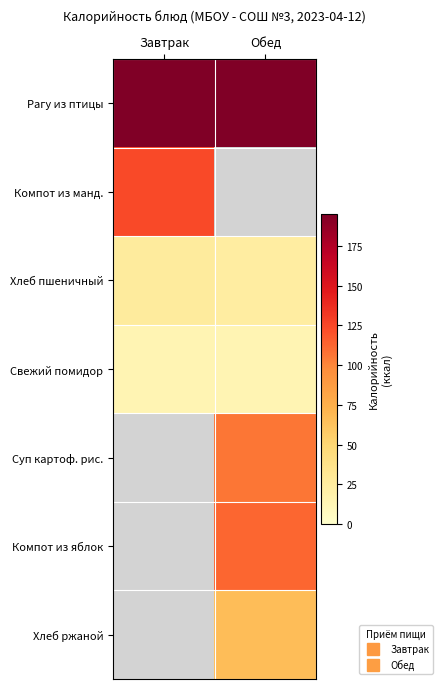

Which series has the largest total across all categories?

Рагу из птицы